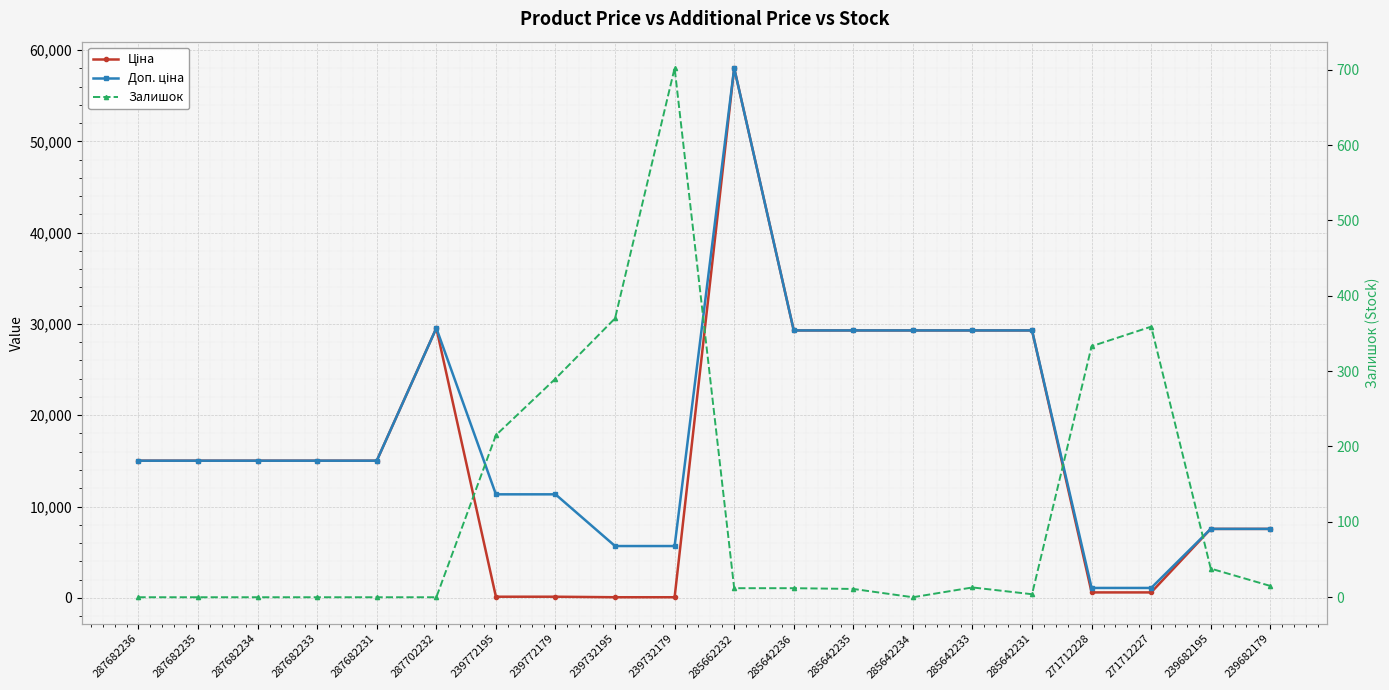

Which series has the widest spread of values?

Ціна